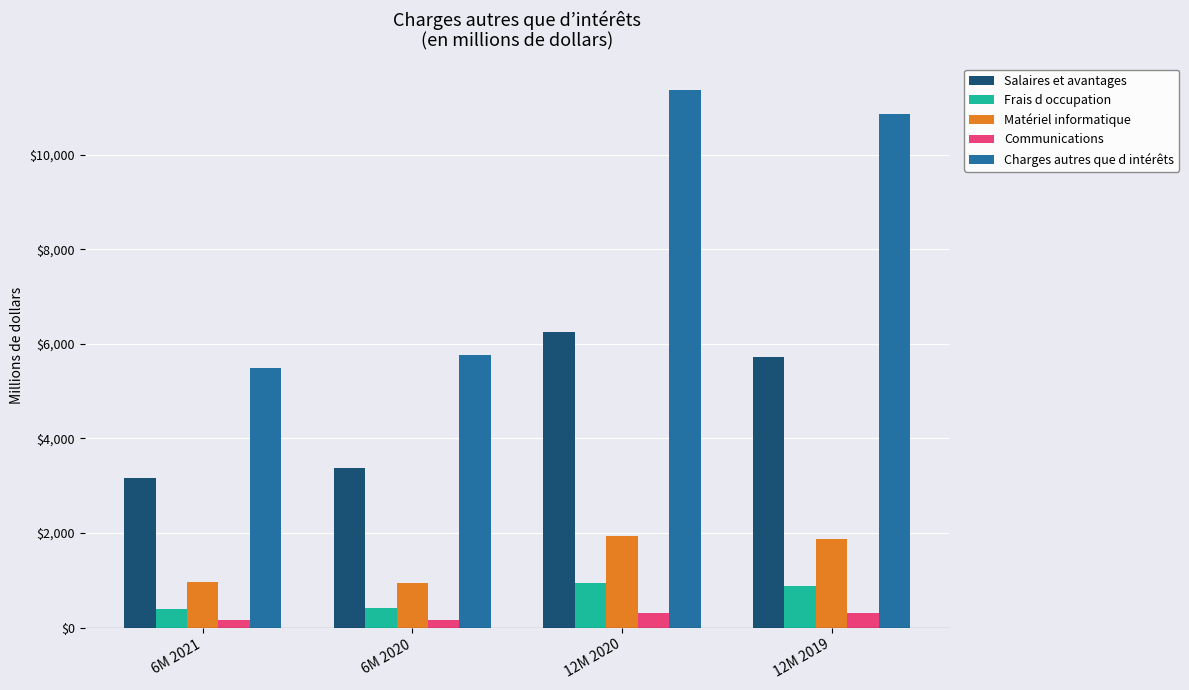

Is it true that Communications equals 166 at 6M 2021?

True